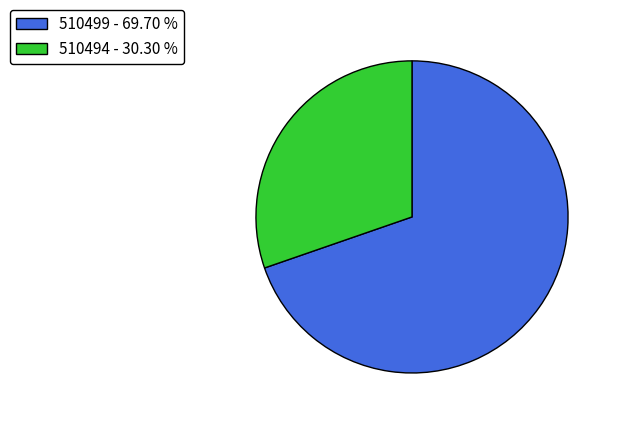

Which has a higher value, 510499 or 510494?

510499